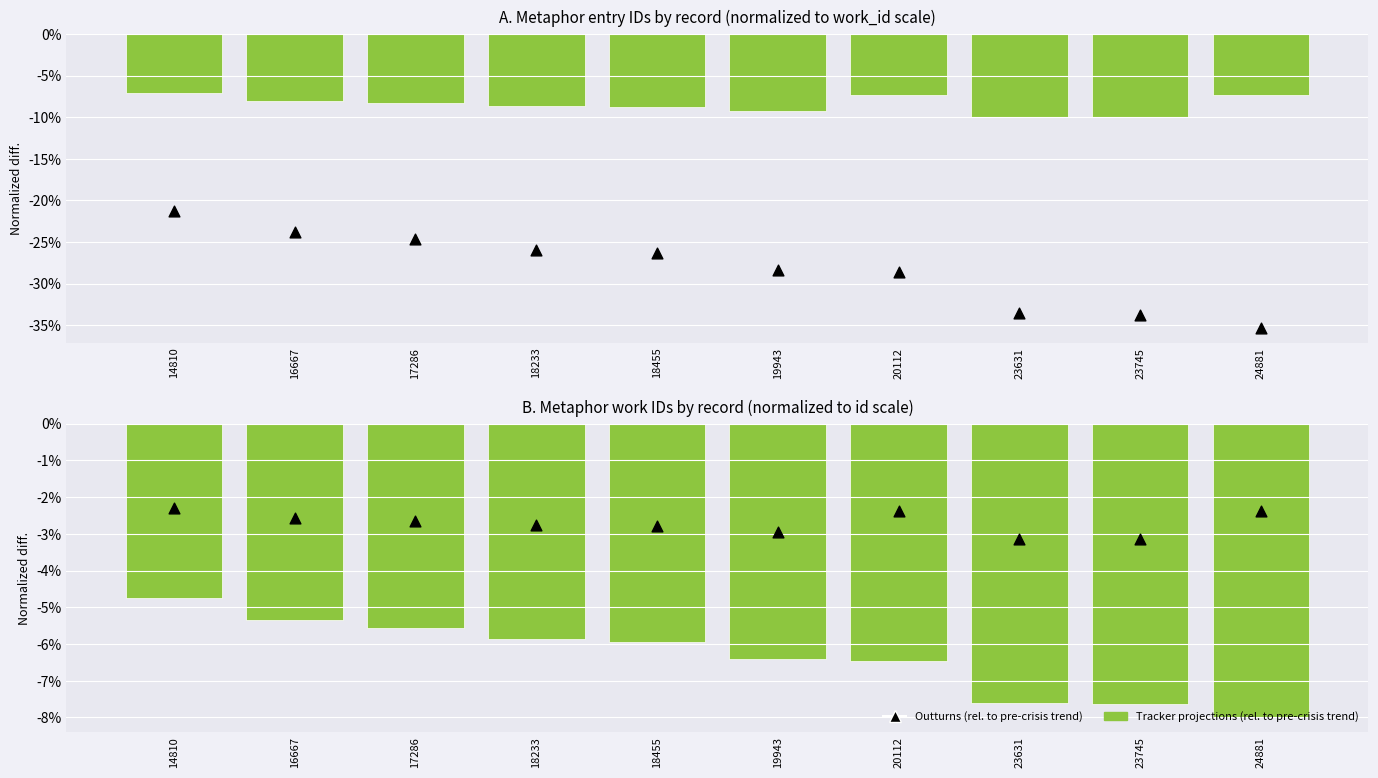

Is the value of Tracker projections (rel. to pre-crisis trend) at 14810 greater than the value of Outturns (rel. to pre-crisis trend) at 14810?

No